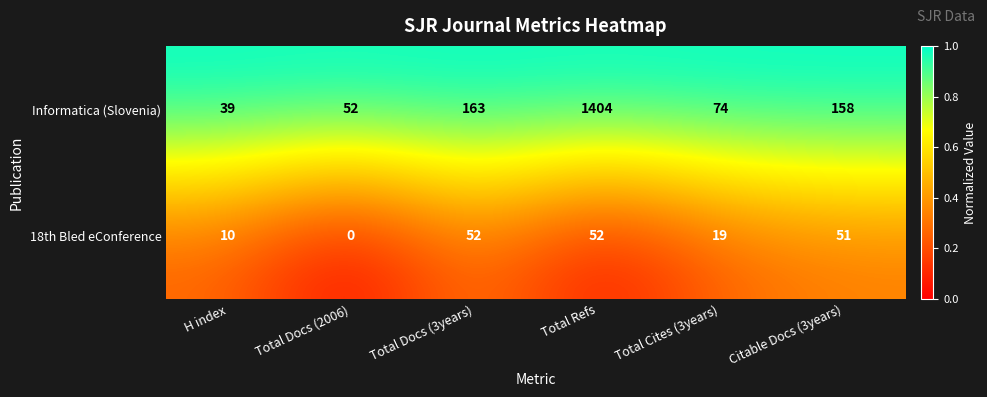

Rank the series at Total Docs (3years) from lowest to highest value.

18th Bled eConference, Informatica (Slovenia)